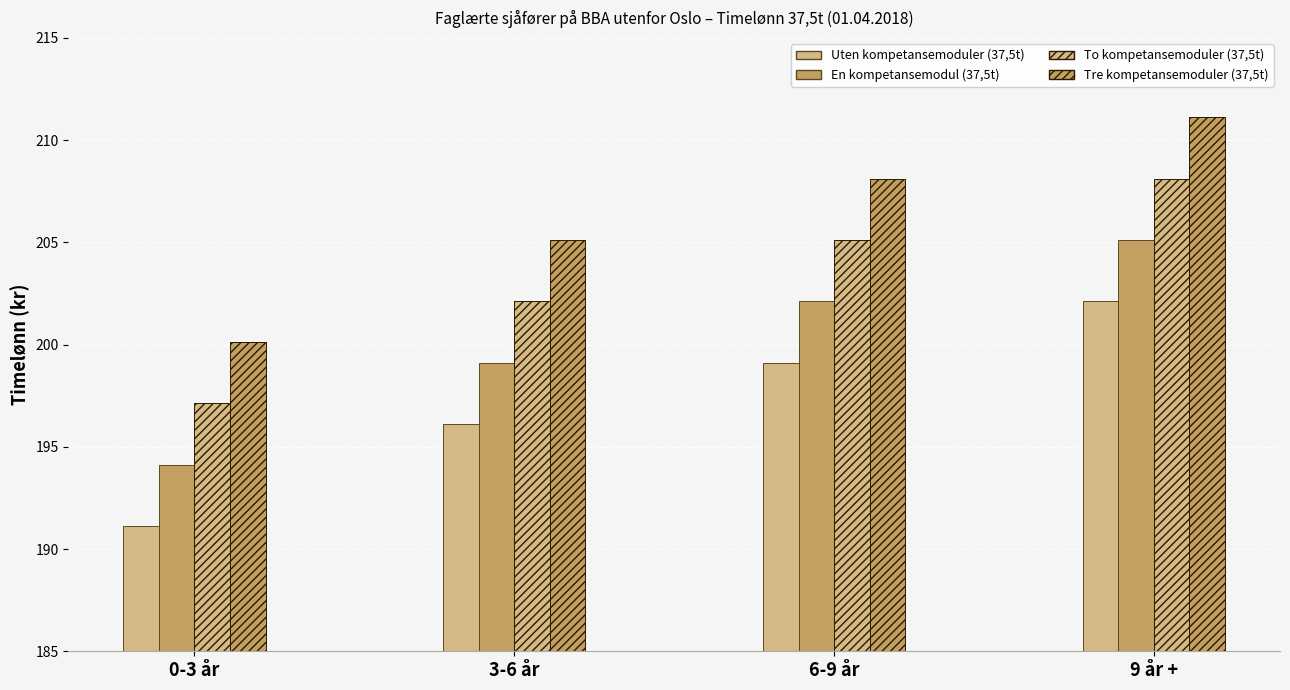

Reading right to left, transcribe all the data shown in this chart.

Uten kompetansemoduler (37,5t): 9 år +=202.1	6-9 år=199.1	3-6 år=196.1	0-3 år=191.1
En kompetansemodul (37,5t): 9 år +=205.1	6-9 år=202.1	3-6 år=199.1	0-3 år=194.1
To kompetansemoduler (37,5t): 9 år +=208.1	6-9 år=205.1	3-6 år=202.1	0-3 år=197.1
Tre kompetansemoduler (37,5t): 9 år +=211.1	6-9 år=208.1	3-6 år=205.1	0-3 år=200.1